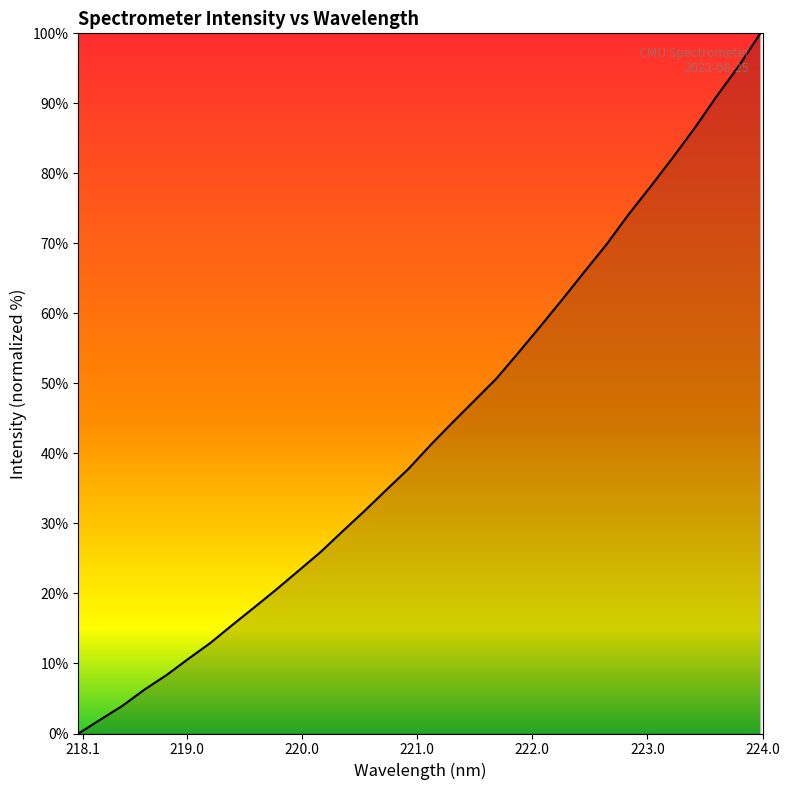

How many lines are shown in the chart?

1